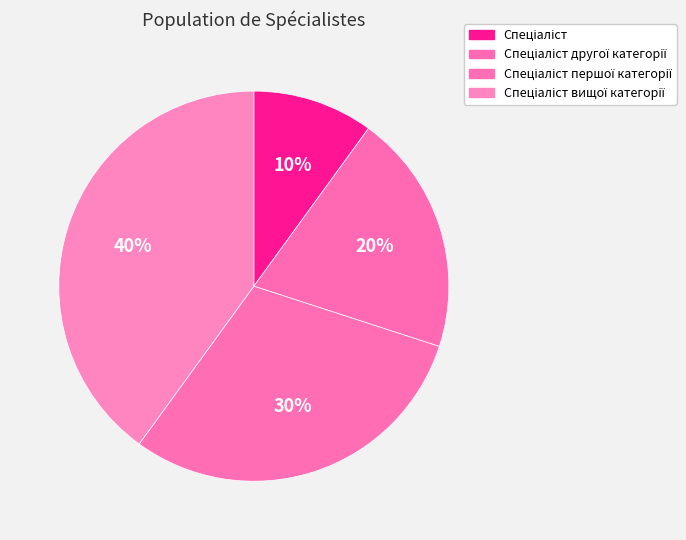

Approximately how many times larger is the value at Спеціаліст вищої категорії compared to Спеціаліст?

4.0